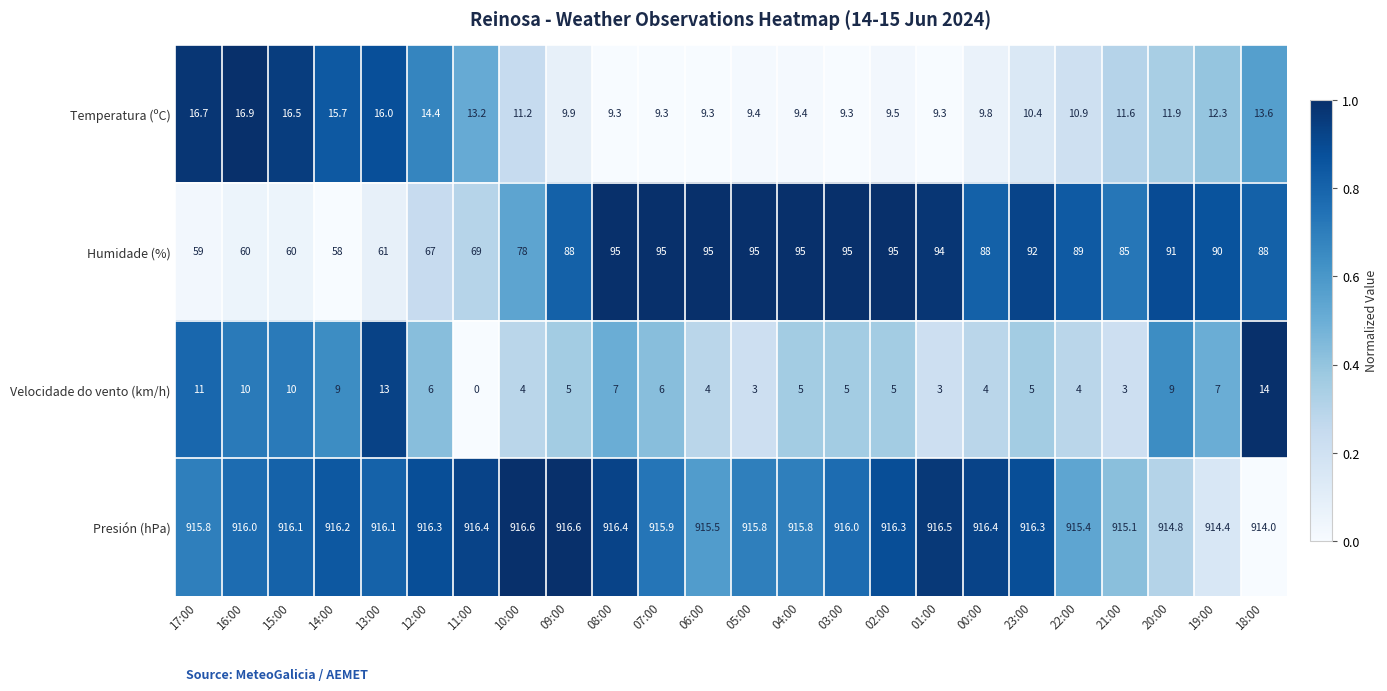

At which label is Presión (hPa) closest to 915?

21:00